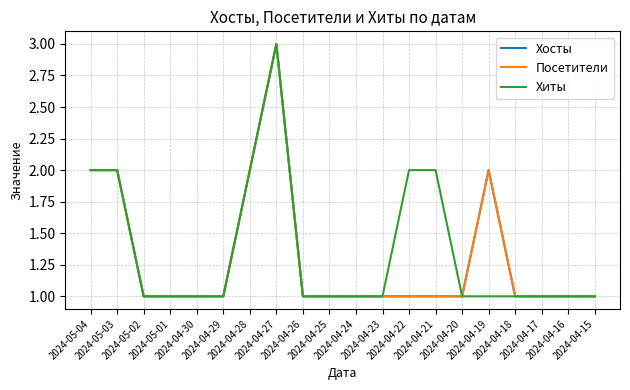

In Посетители, how many points are higher than both neighbors (excluding endpoints)?

2